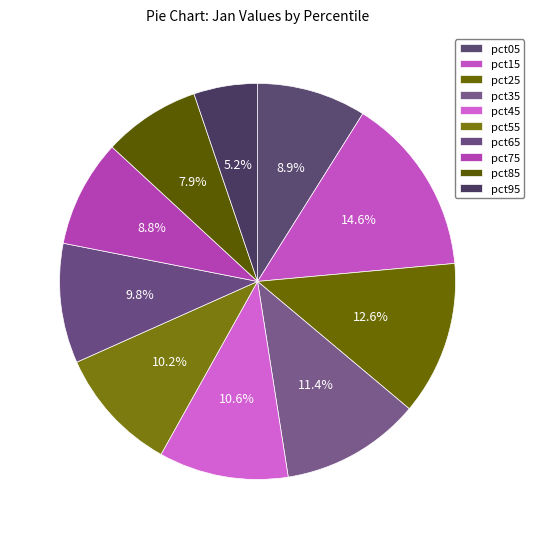

How many slices are in this pie chart?

10